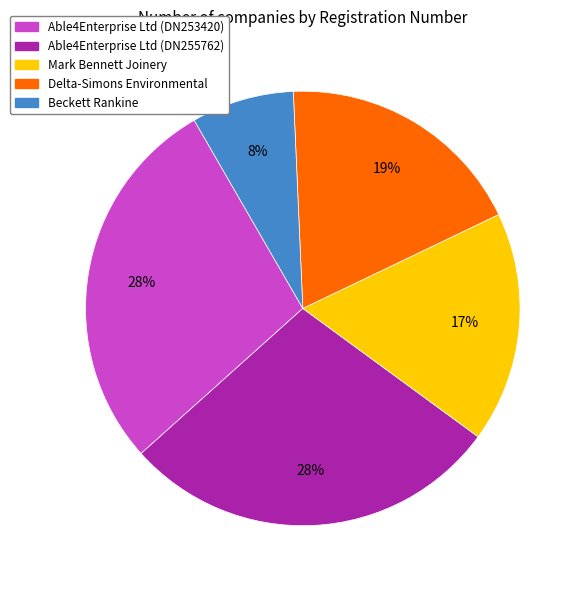

Which has a higher value, Delta-Simons Environmental or Able4Enterprise Ltd (DN255762)?

Able4Enterprise Ltd (DN255762)